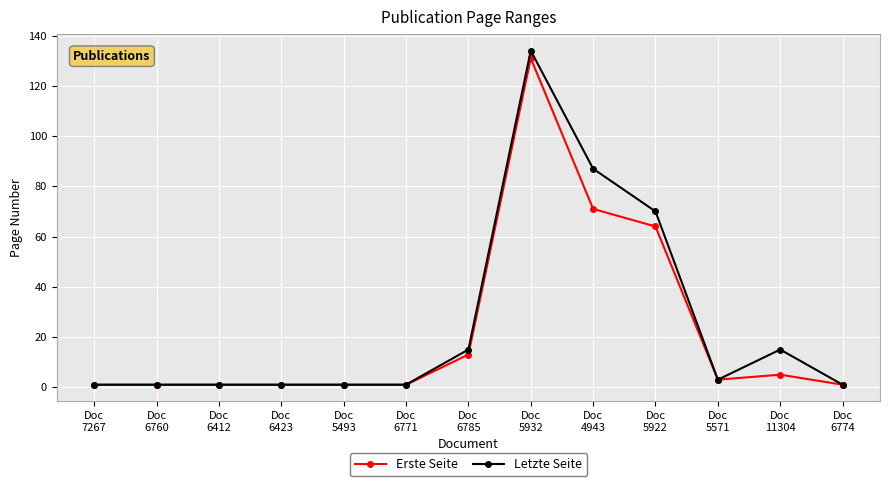

Which series has the widest spread of values?

Letzte Seite